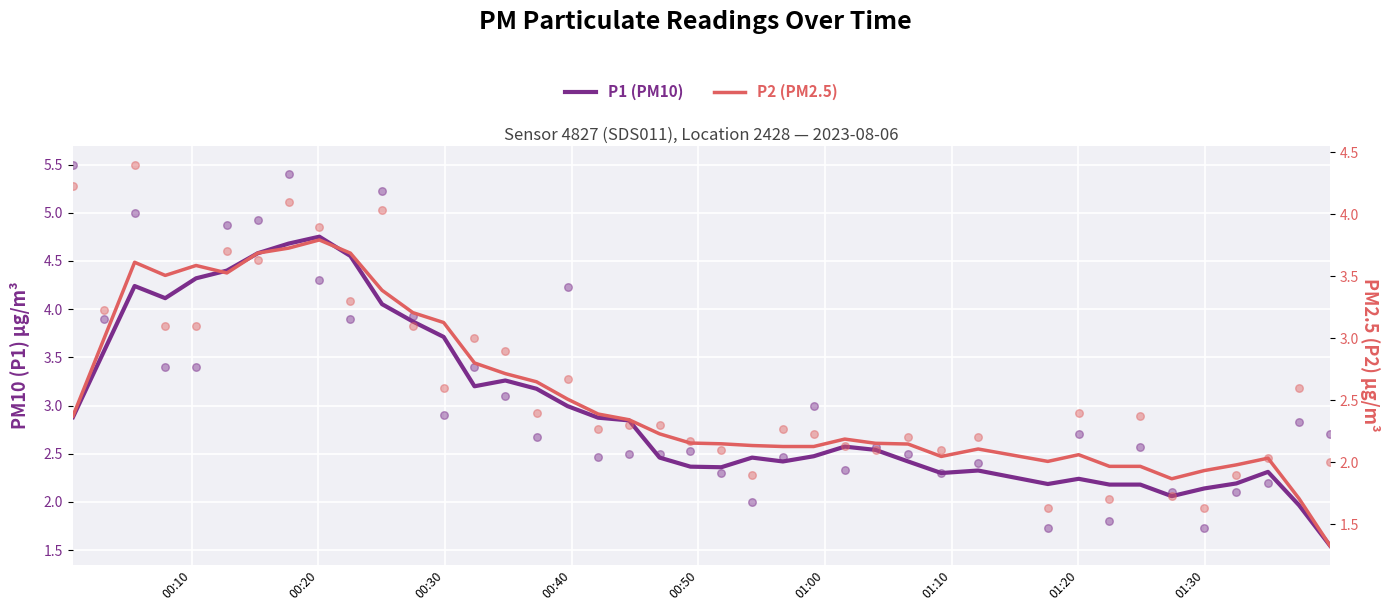

Which series contains the highest Y value?

P1 (PM10)